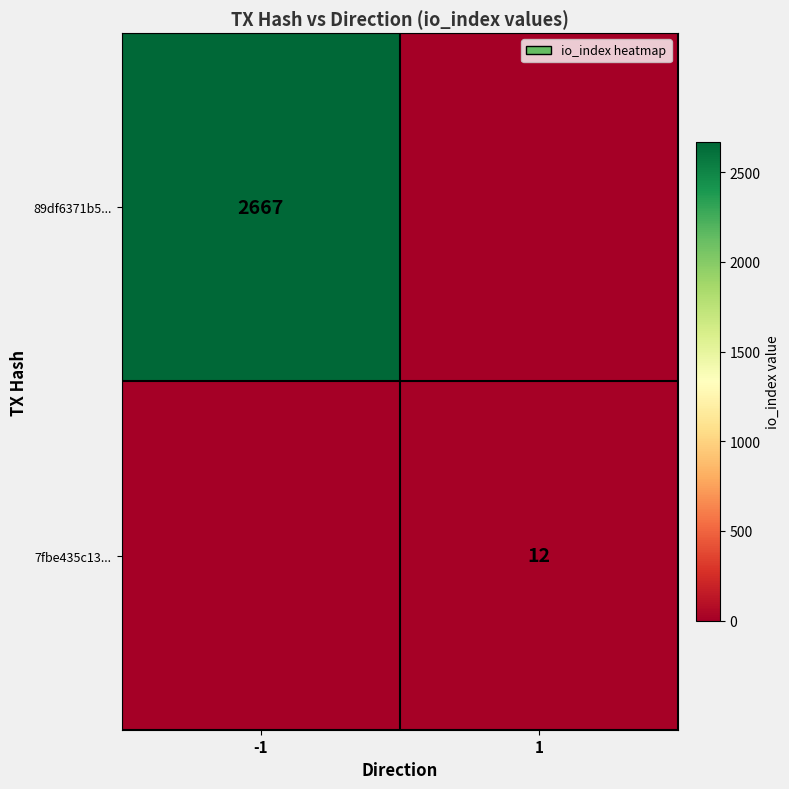

What is the total value across all series at -1?

2667